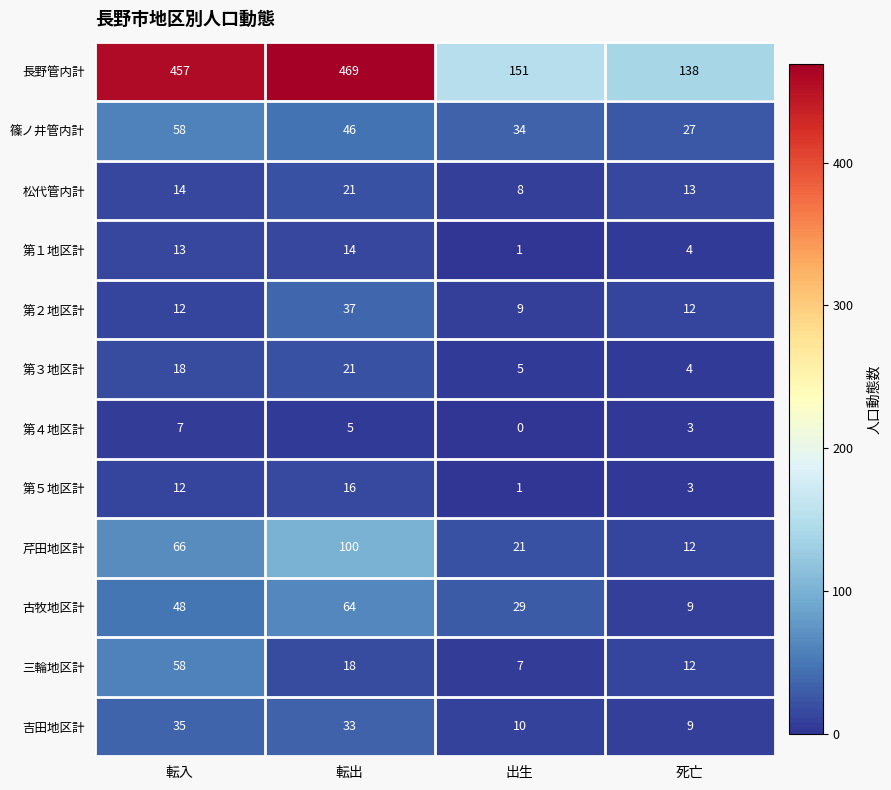

Which series has the largest total across all categories?

長野管内計